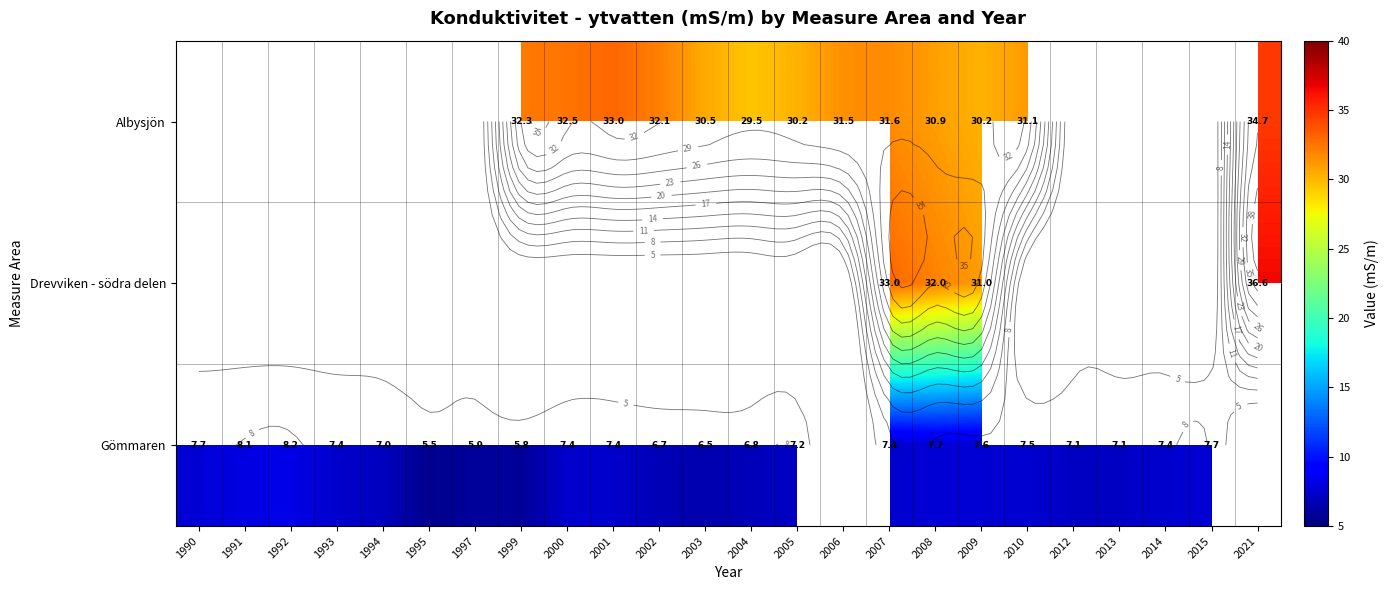

Between 2013 and 1999, which is larger?

1999